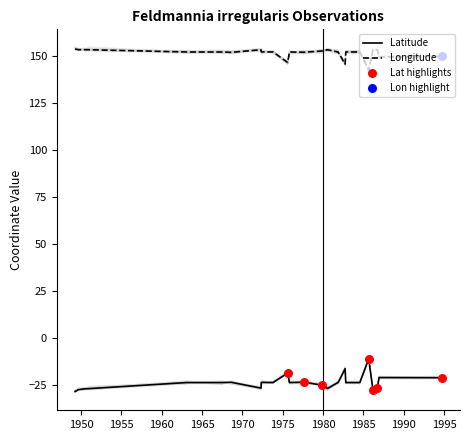

Is the value of Latitude at 5 greater than the value of Longitude at 11?

No